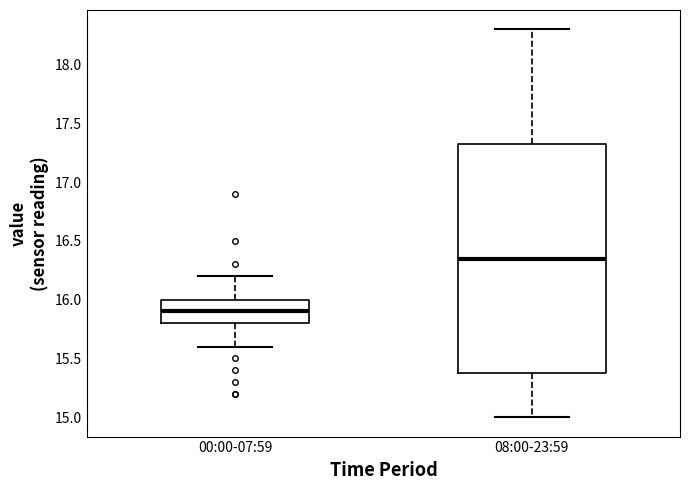

Comparing the boxes themselves (not the whiskers), which one is the tallest?

08:00-23:59